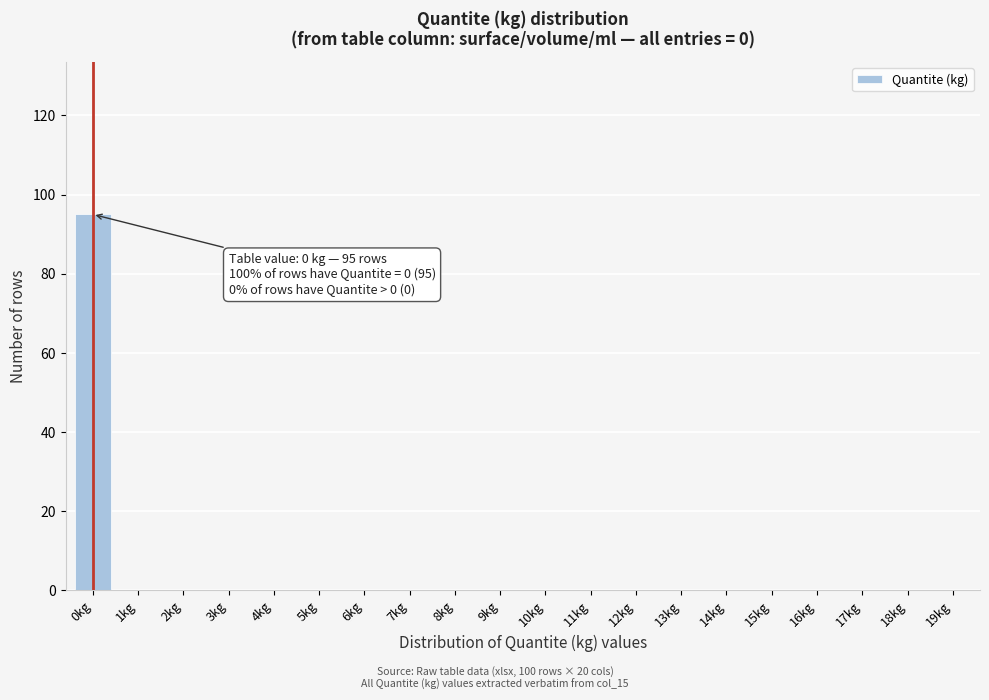

Reading left to right, list all the values displayed in this chart.

0kg=95	1kg=0	2kg=0	3kg=0	4kg=0	5kg=0	6kg=0	7kg=0	8kg=0	9kg=0	10kg=0	11kg=0	12kg=0	13kg=0	14kg=0	15kg=0	16kg=0	17kg=0	18kg=0	19kg=0